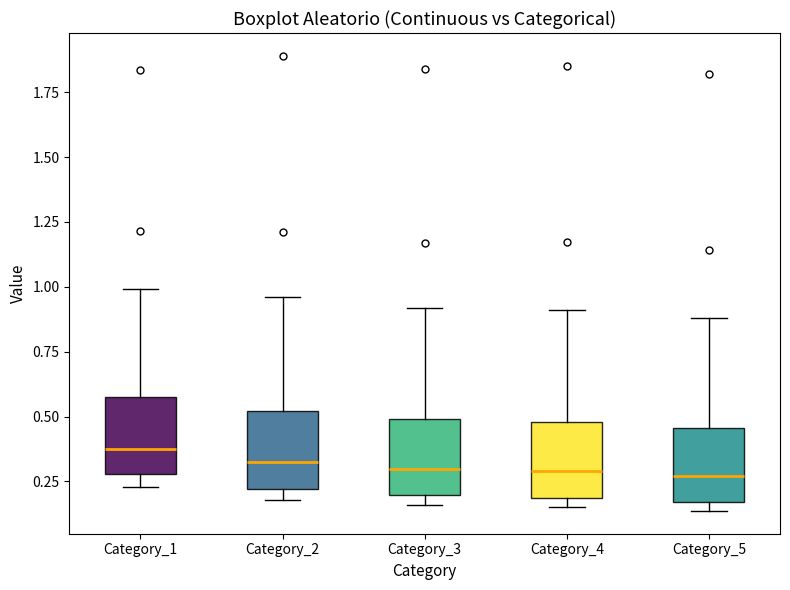

Reading left to right, transcribe this box plot: for each box, give where its median line is, the range the box spans, and where its two whiskers end, as read against the y-axis. The values are not printed on the chart, so give them approximately, as read against the axis.

Category_1: median 0.40, box 0.30 to 0.60, whiskers 0.25 to 1.00
Category_2: median 0.30, box 0.20 to 0.50, whiskers 0.20 (just below the box's lower edge) to 0.95
Category_3: median 0.30, box 0.20 to 0.50, whiskers 0.15 to 0.90
Category_4: median 0.30, box 0.20 to 0.50, whiskers 0.15 to 0.90
Category_5: median 0.25, box 0.15 to 0.45, whiskers 0.15 (just below the box's lower edge) to 0.90